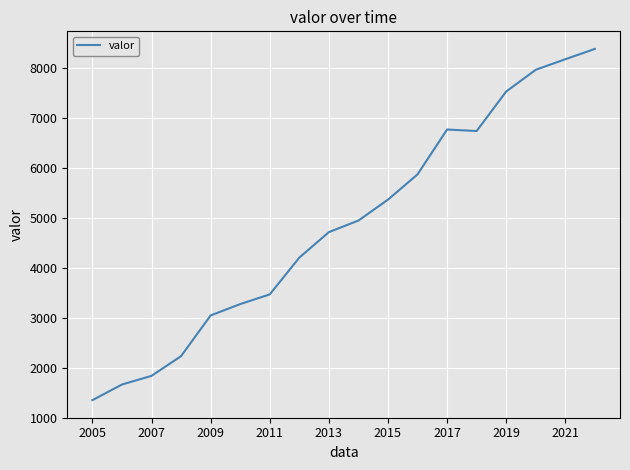

What is the smallest value displayed?

1348